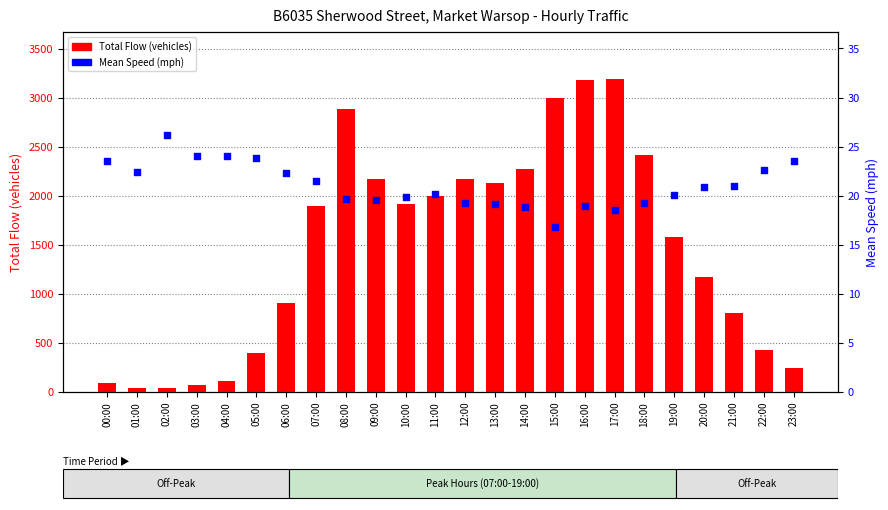

Which series contains the highest Y value?

Total Flow